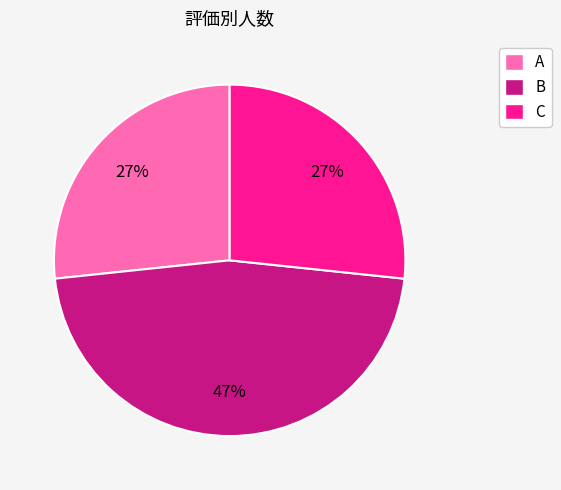

Does A represent more than half of the total?

No